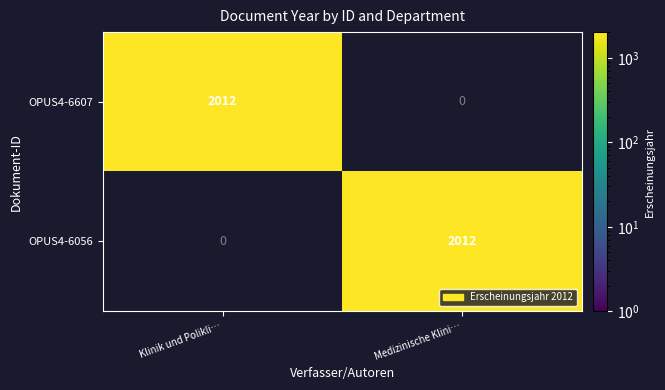

What is the spread (max minus min) of values at Klinik und Polikli…?

2012